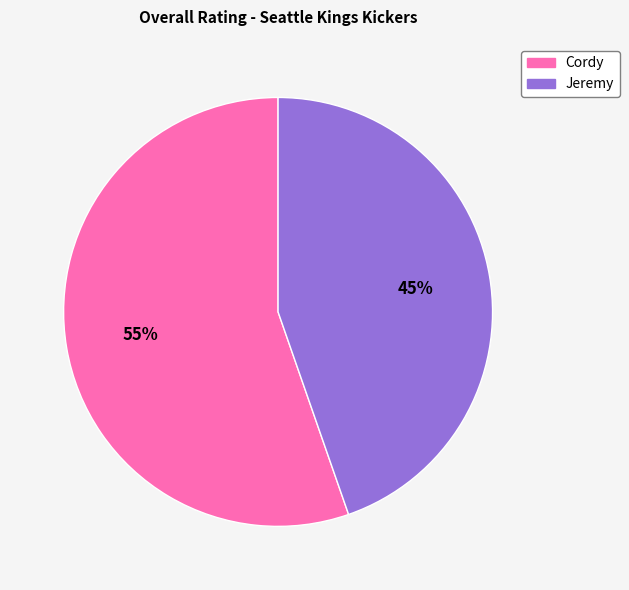

Rank the categories by value from highest to lowest.

Cordy, Jeremy